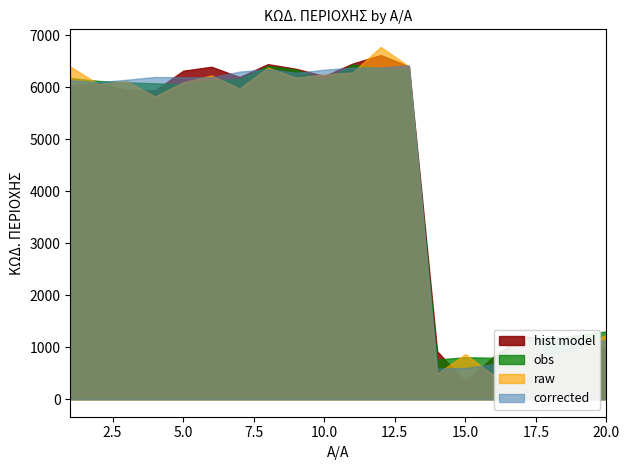

Between 16 and 20, which series saw the biggest shift?

corrected